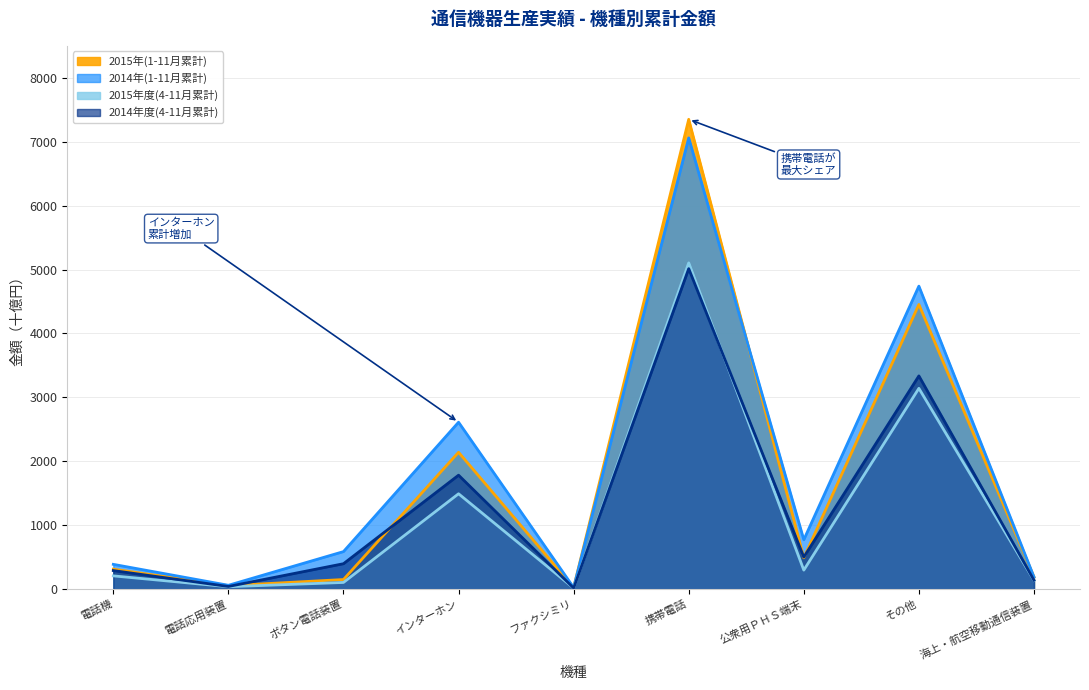

How many data points does each series have?

9